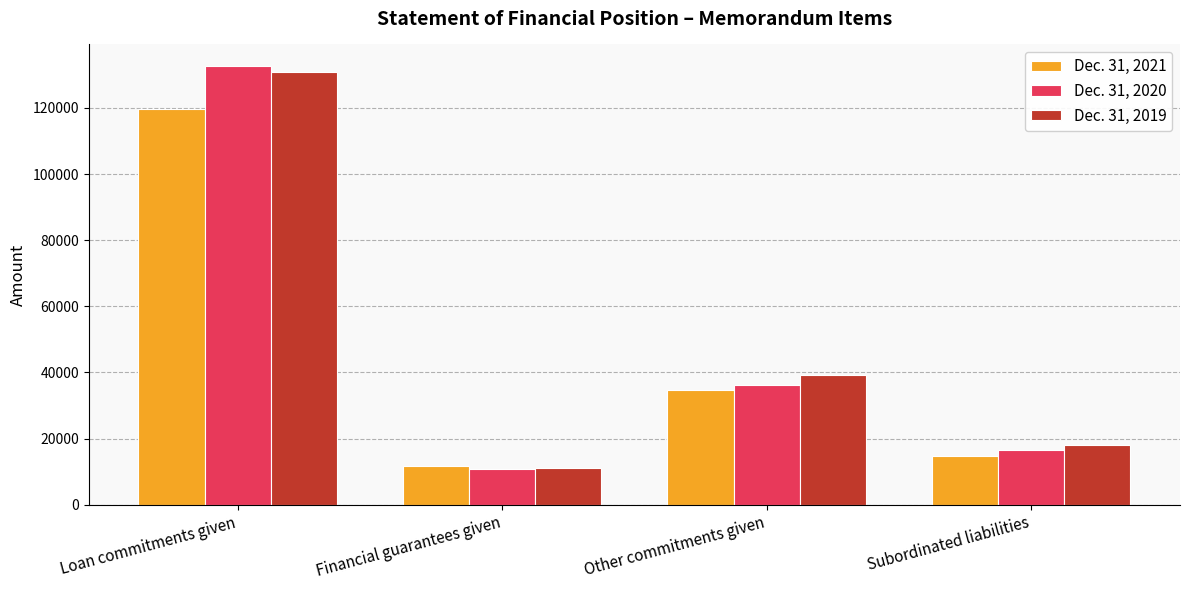

Reading left to right, transcribe all the data shown in this chart.

Dec. 31, 2021: Loan commitments given=119618	Financial guarantees given=11720	Other commitments given=34604	Subordinated liabilities=14808
Dec. 31, 2020: Loan commitments given=132584	Financial guarantees given=10665	Other commitments given=36190	Subordinated liabilities=16488
Dec. 31, 2019: Loan commitments given=130923	Financial guarantees given=10984	Other commitments given=39209	Subordinated liabilities=18018